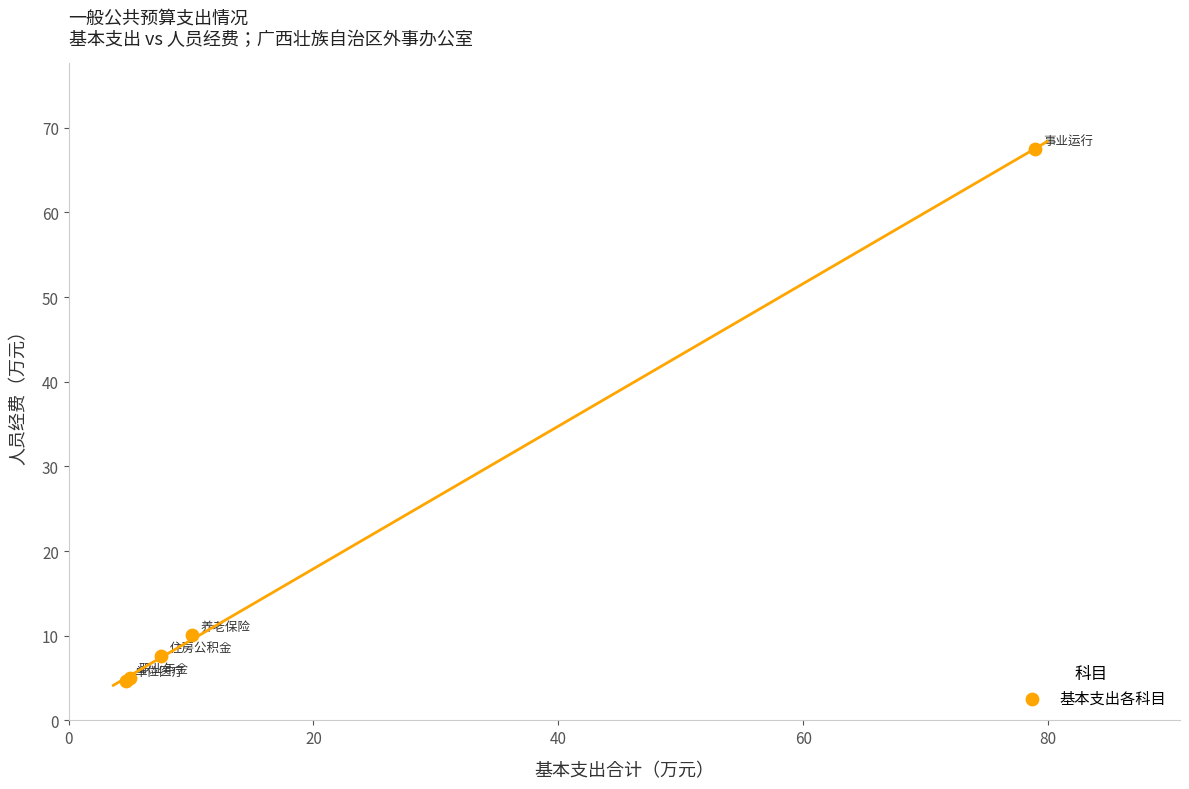

What Y value in the scatter plot is closest to 36?

10.1